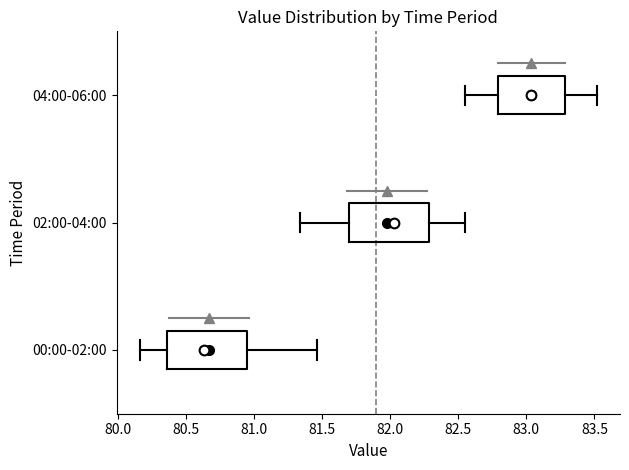

Which box has the furthest to the left median line?

00:00-02:00